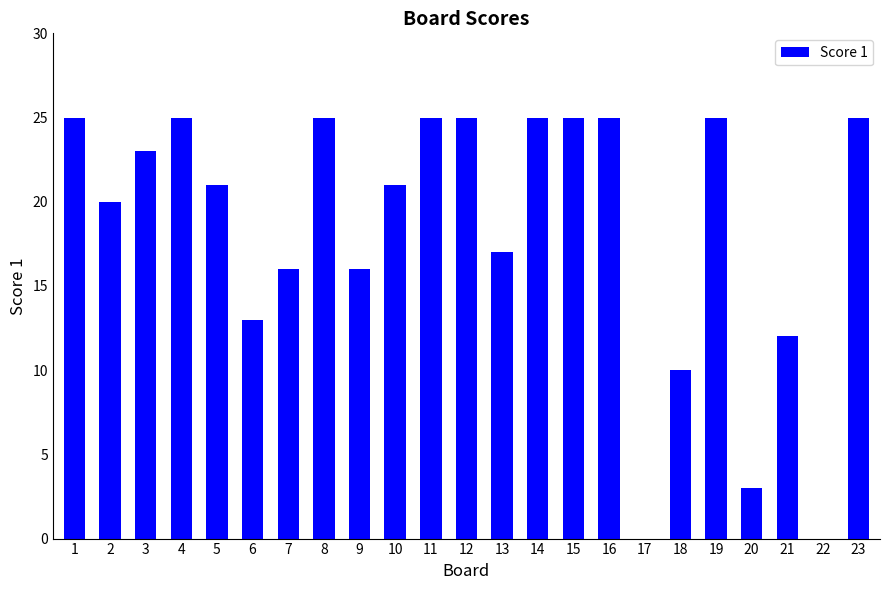

Between 19 and 17, which is larger?

19